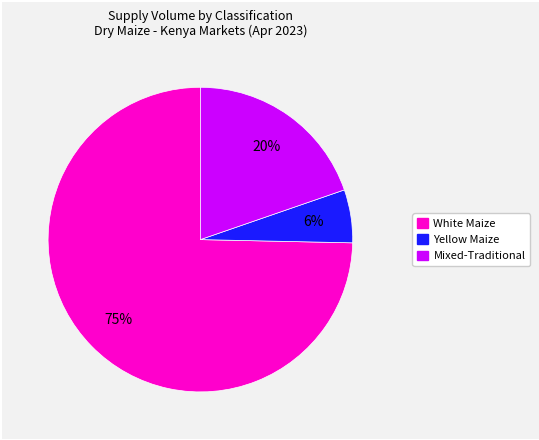

How many segments does this pie chart have?

3